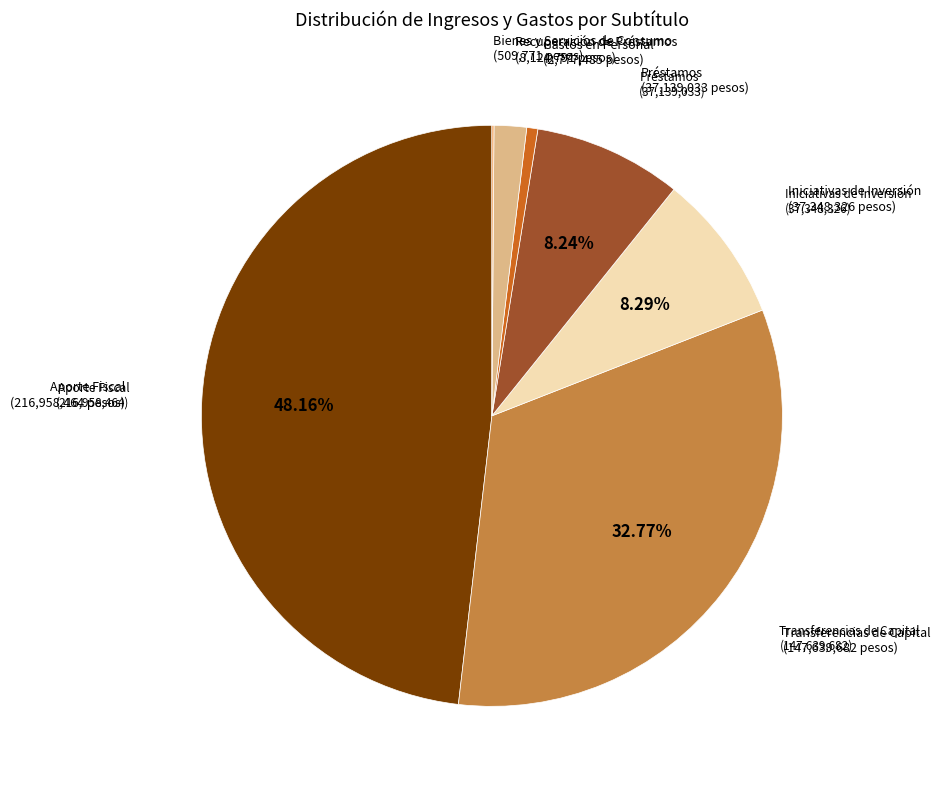

Is there any slice that represents more than half of the pie?

No